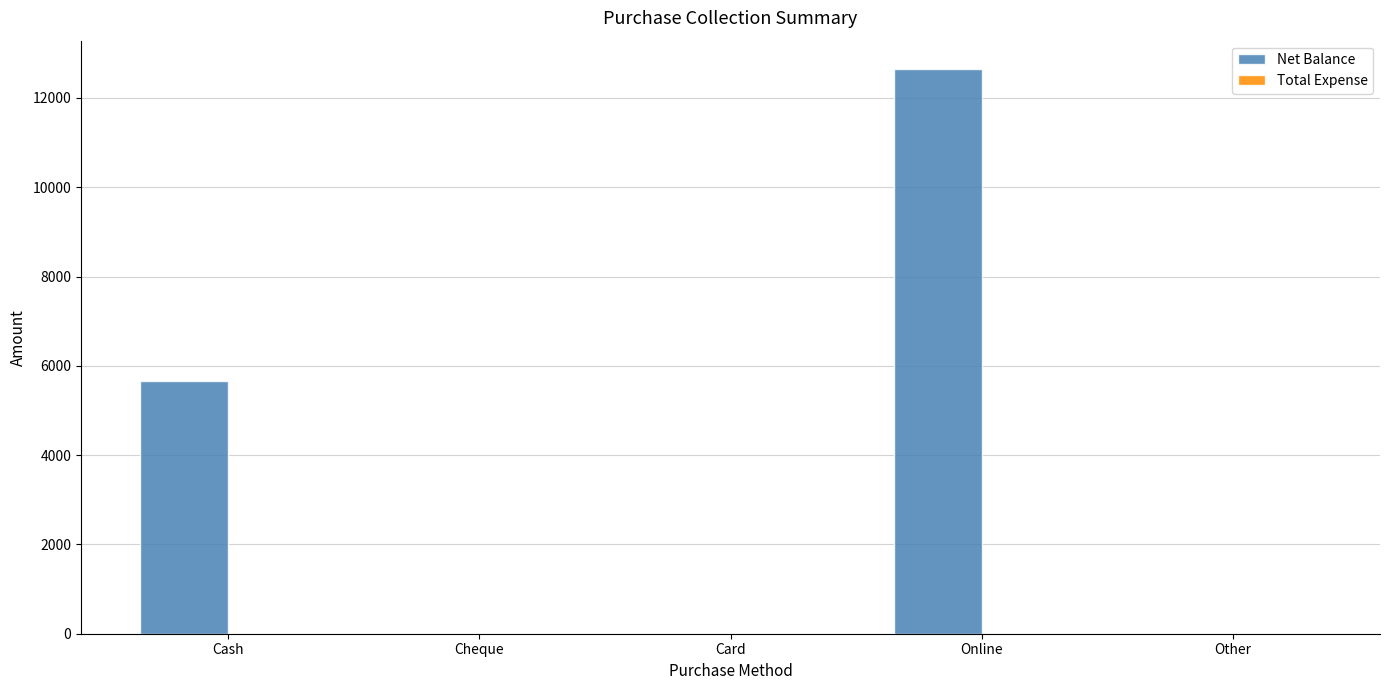

Where is the data nearest to the value 6325?

Cash